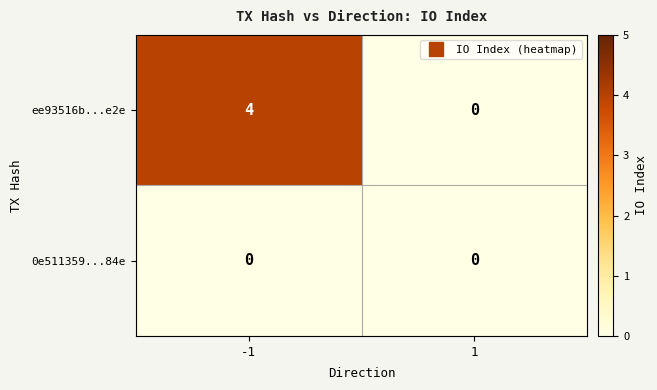

True or false: ee93516b...e2e has a value of 0 at 1.

True